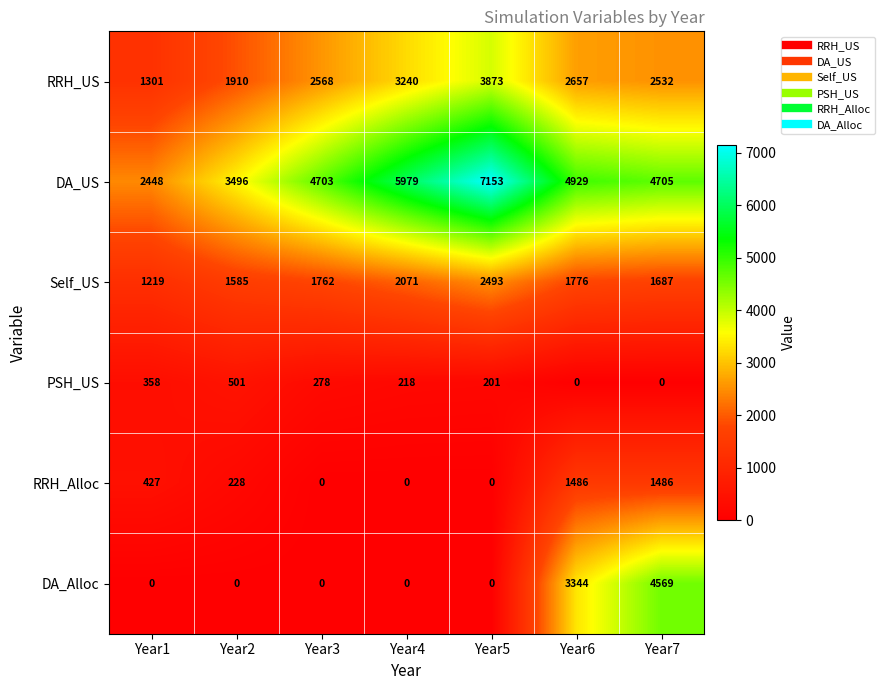

What is the difference between the highest and lowest values at Year5?

7153